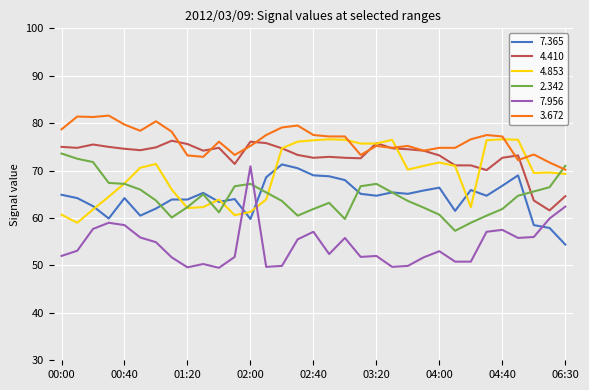

At how many categories does at least one series exceed 61?

33